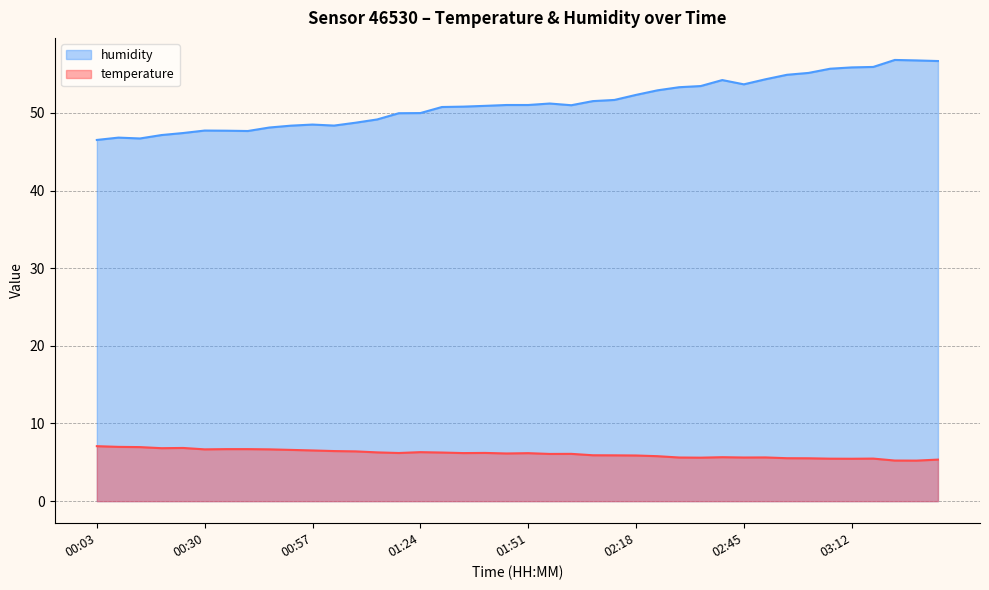

Where is temperature nearest to the value 6?

01:56